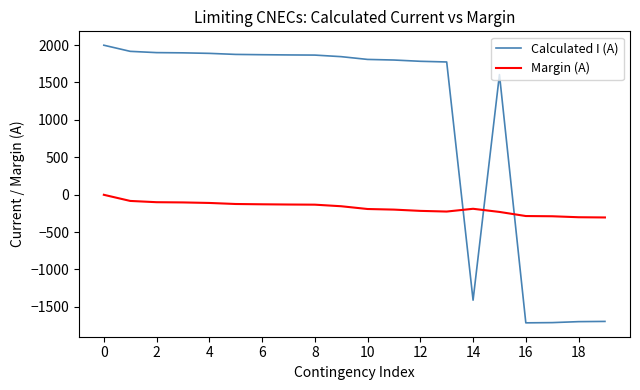

Which series has the largest total across all categories?

Calculated I (A)